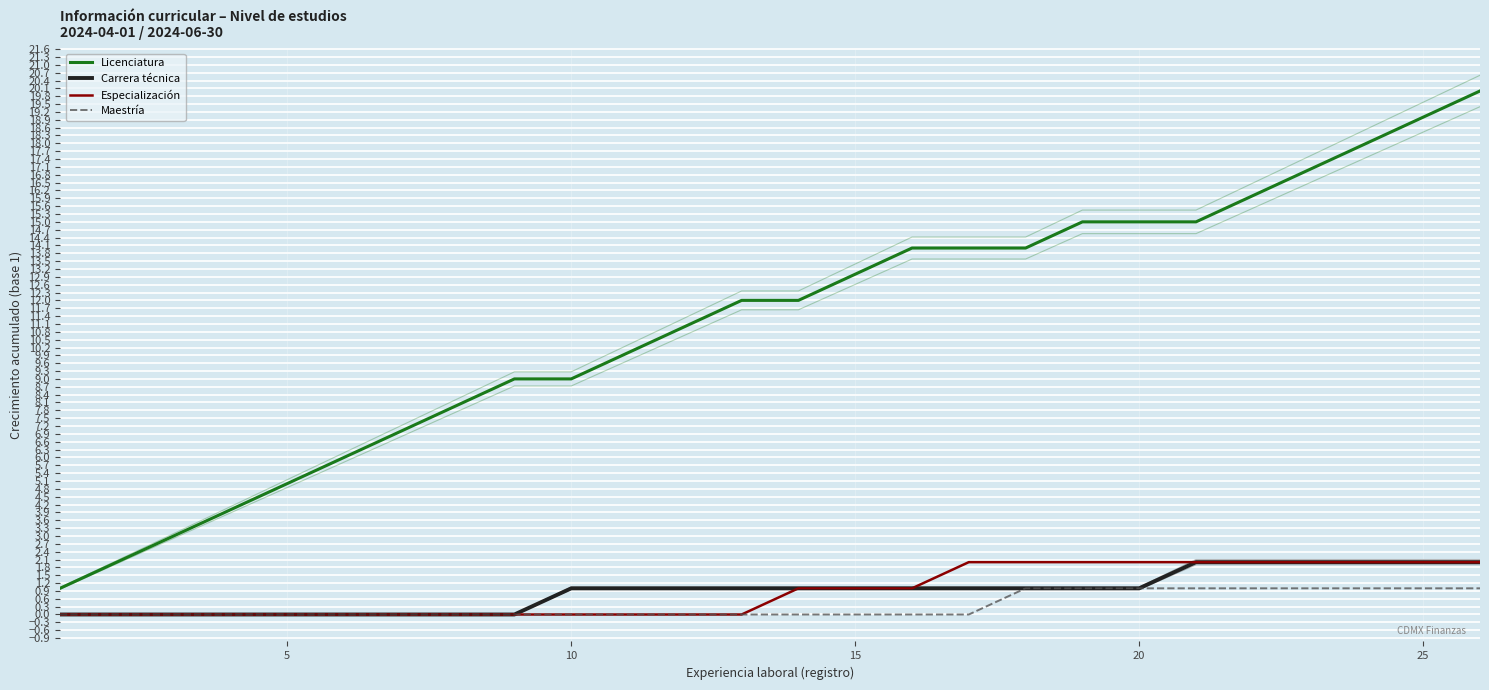

How many data points in Especialización are above 1?

10